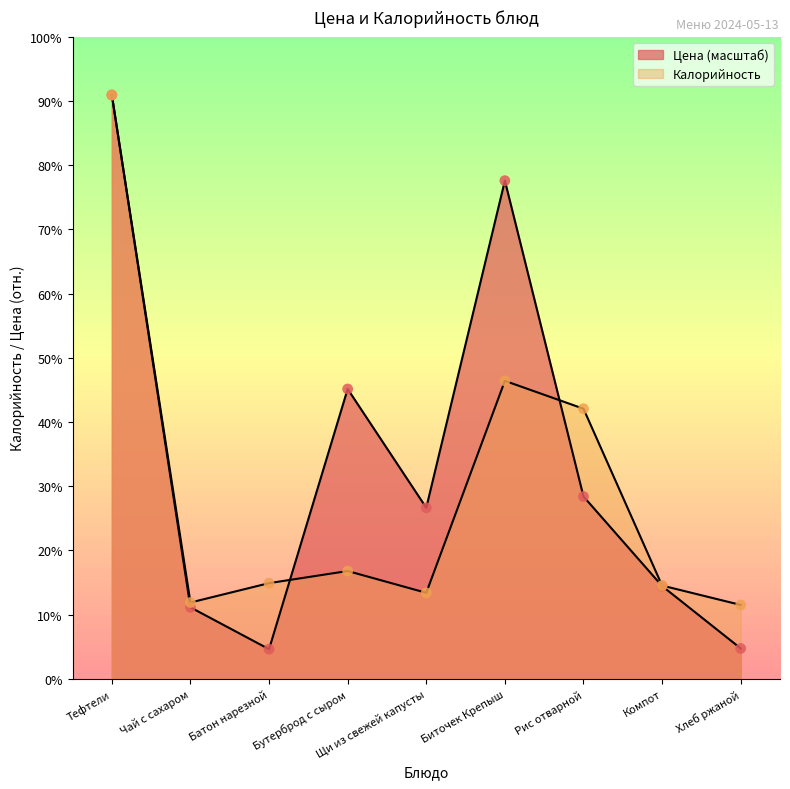

At which category is the sum across all series the highest?

Тефтели